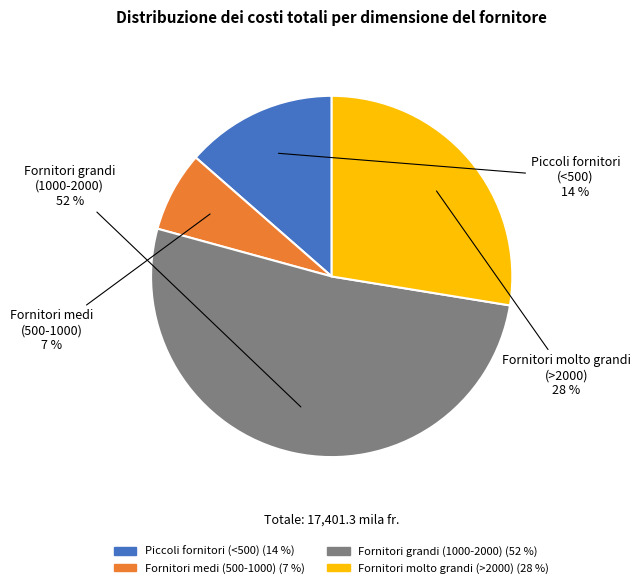

To the nearest percent, what is the difference between the largest and smallest slice percentages?

45%